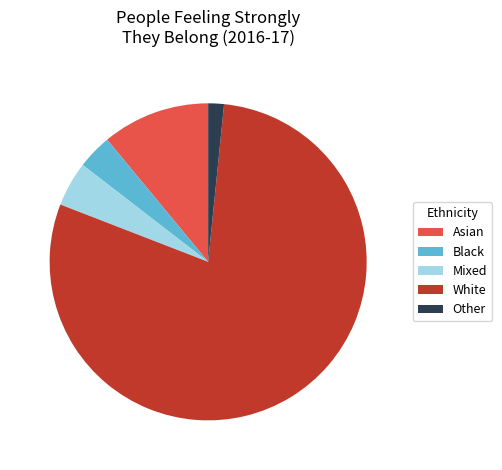

Which slice is the smallest?

Other